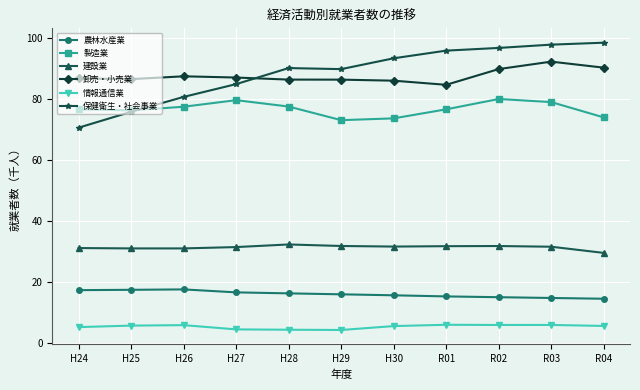

What position from the left is H30?

7